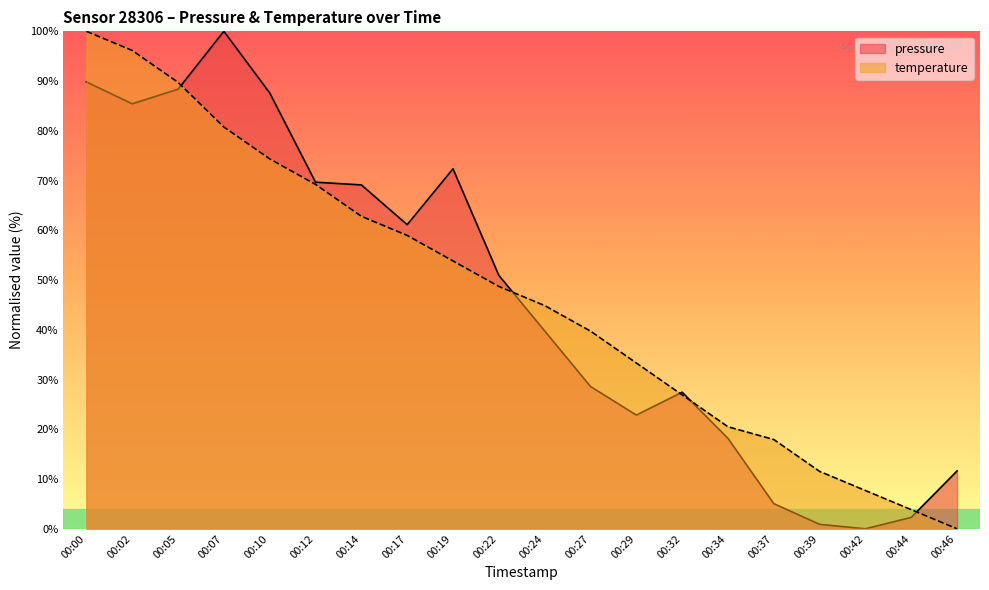

Count the number of data series in this chart.

2